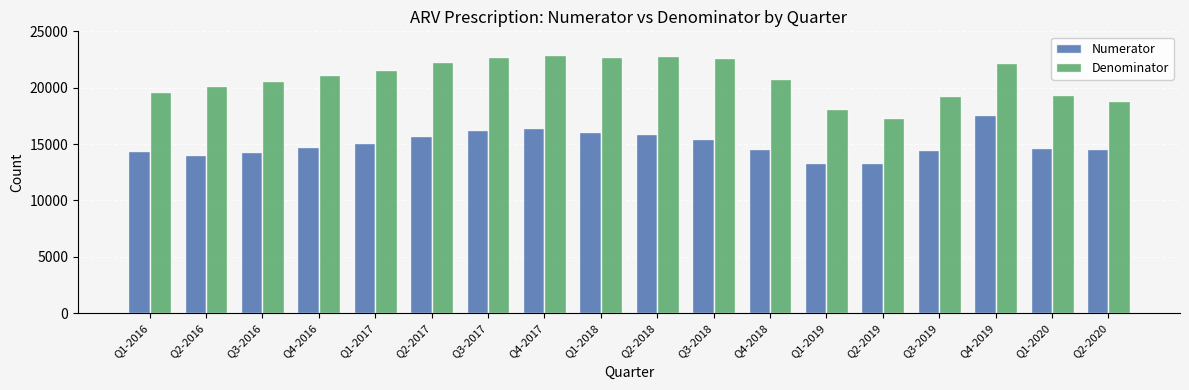

Which series has the largest range (max minus min)?

Denominator